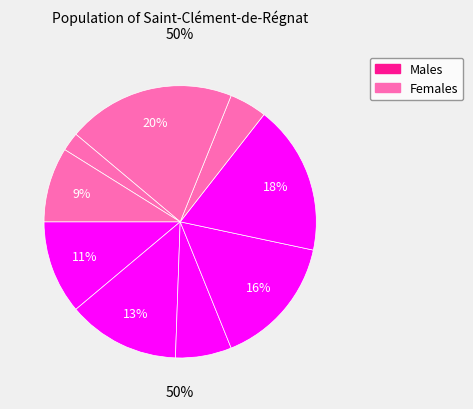

Combined, what portion of the pie is 6 and 5?

24.4%